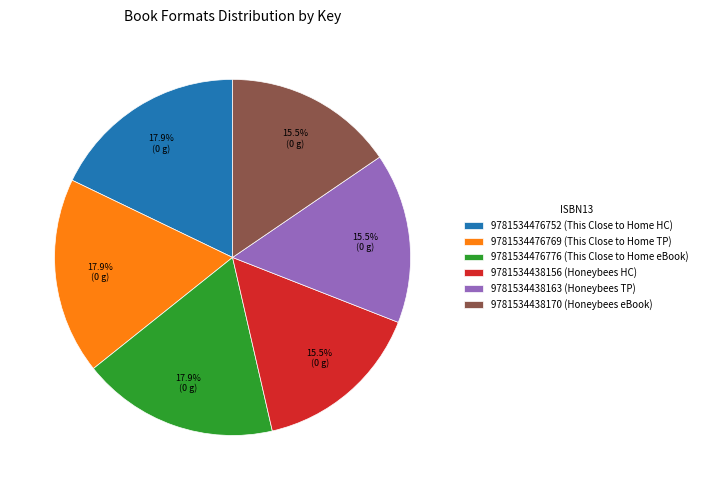

True or false: 9781534476776 accounts for 31% of the total.

False